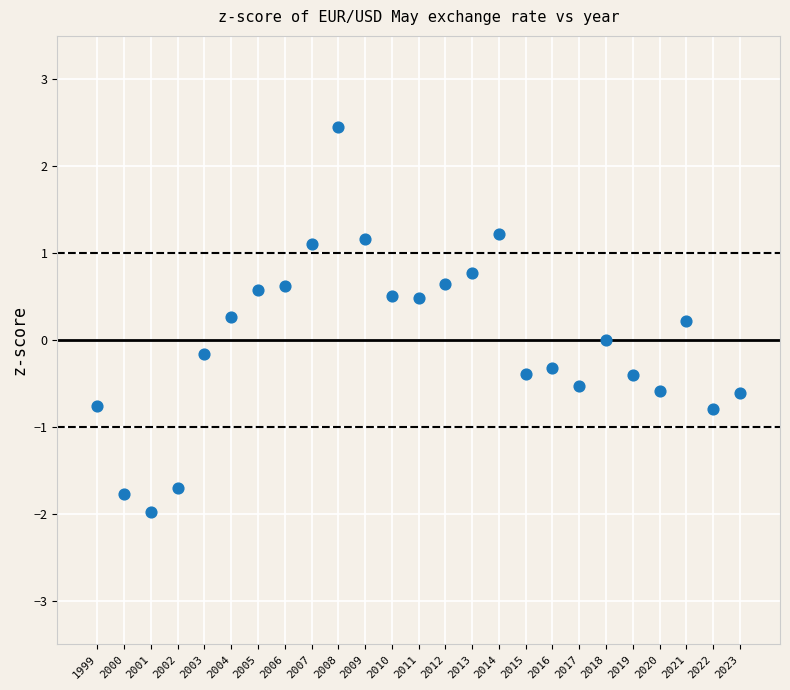

What is the range of Y values (max minus min)?

4.4